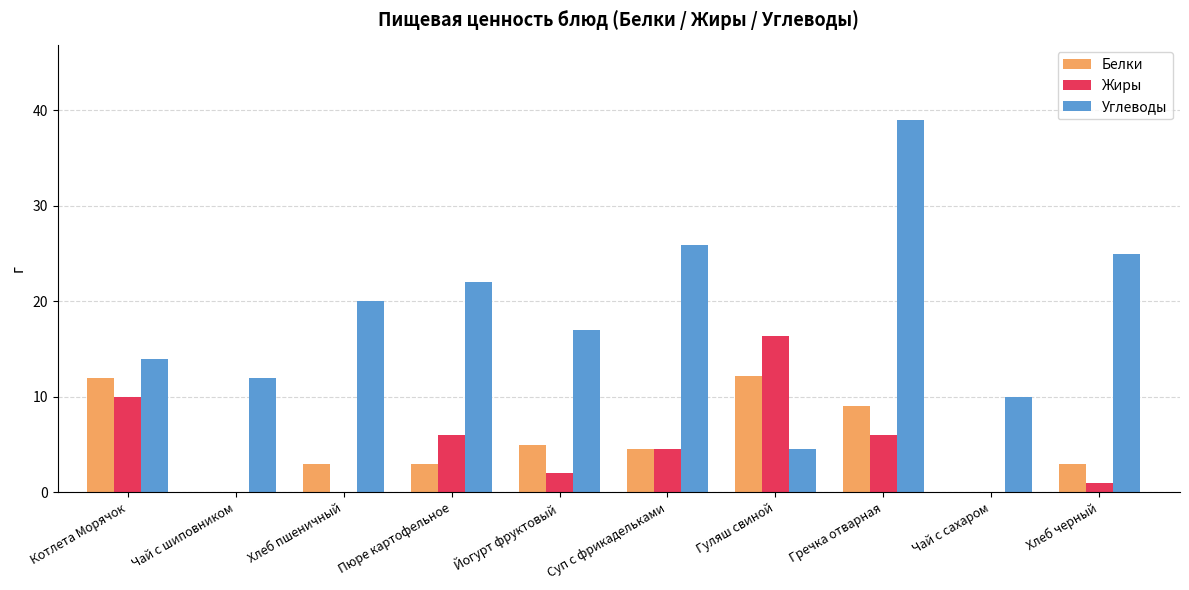

The Белки series shows 13.6 at Гречка отварная. True or false?

False